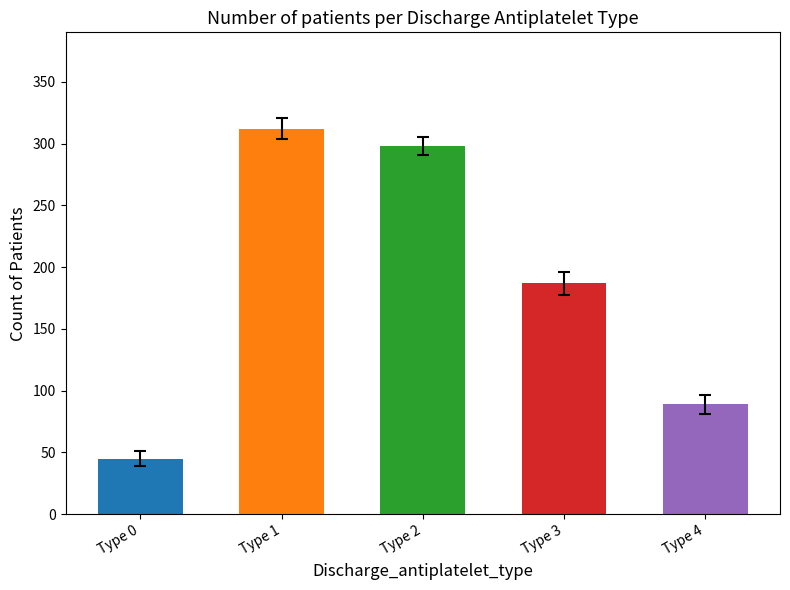

What is the minimum value shown in the chart?

45